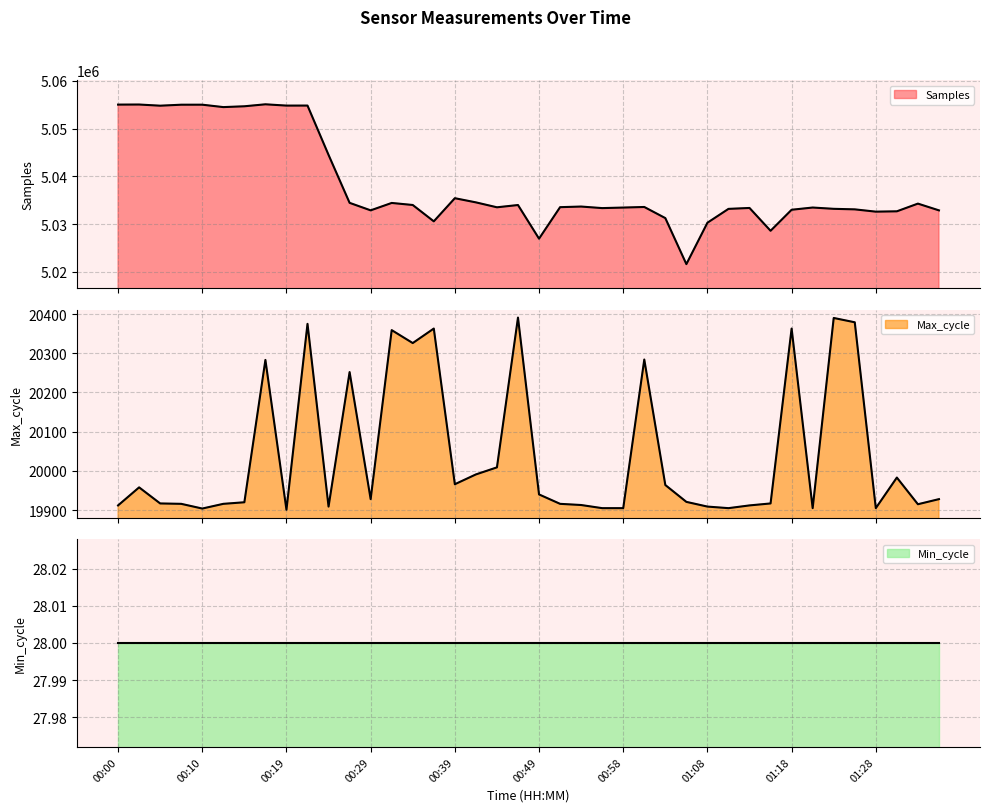

Is it true that Max_cycle equals 19991 at 00:41?

True